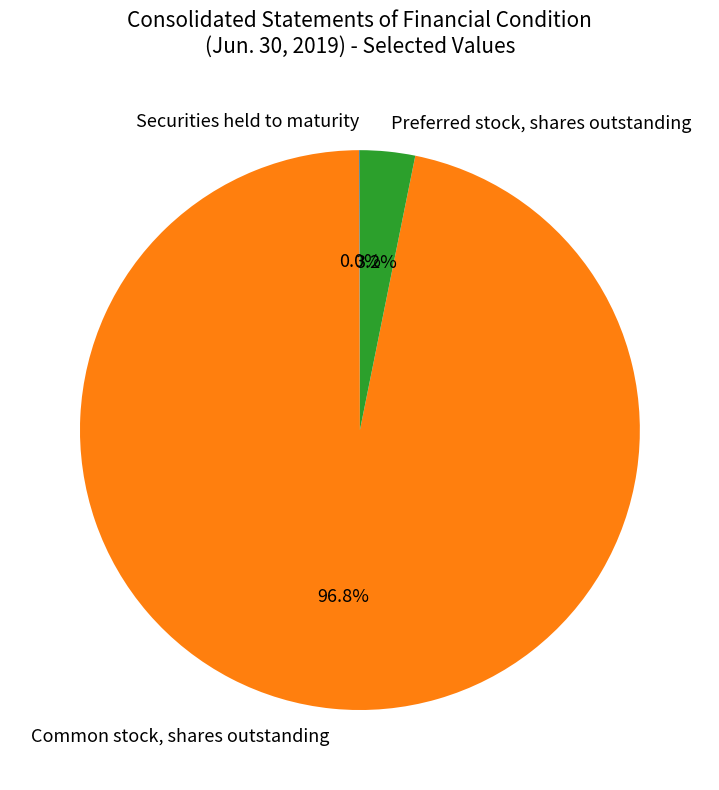

To the nearest percent, what is the difference between the Preferred stock, shares outstanding and Common stock, shares outstanding slice percentages?

94%